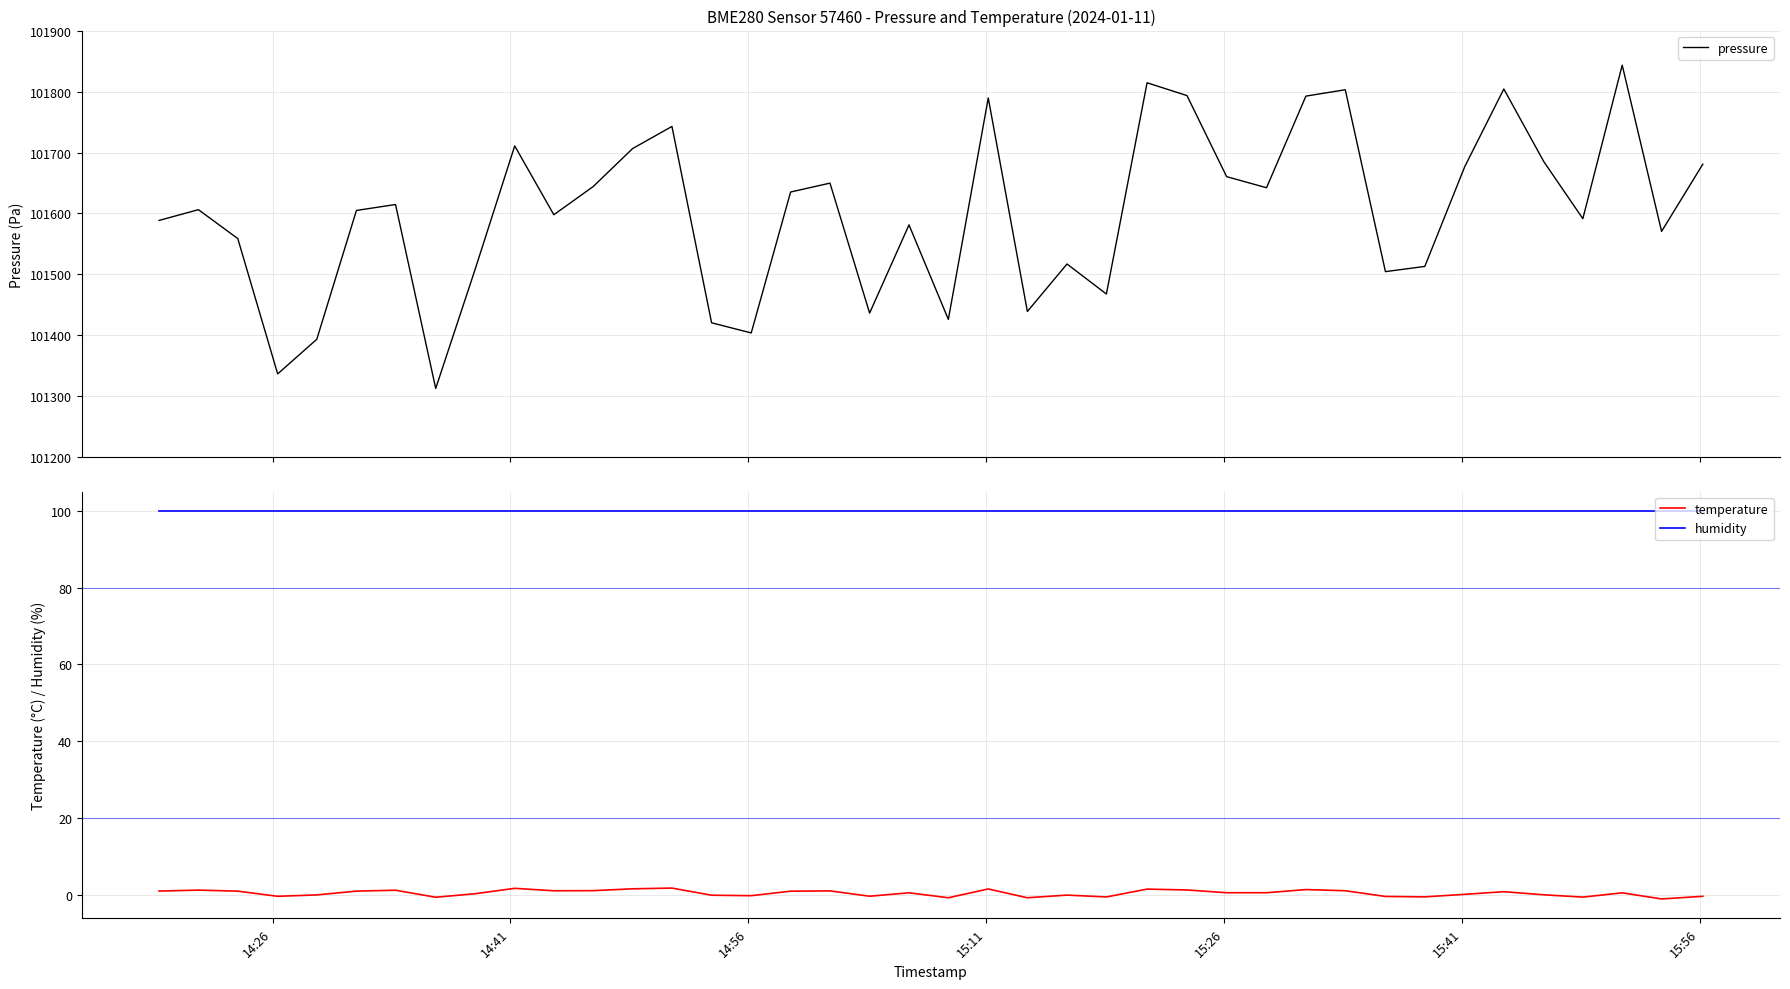

What is the highest value of the humidity series?

100.0